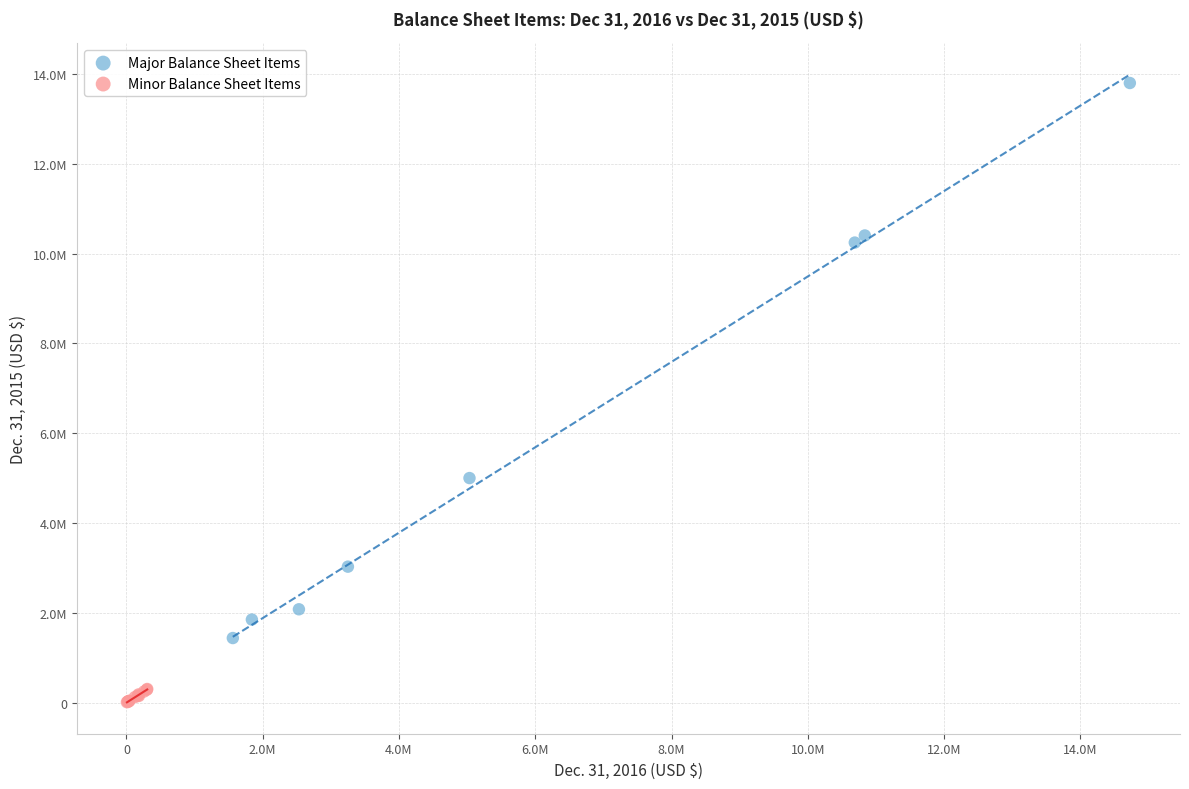

Which series contains the highest Y value?

Major Balance Sheet Items